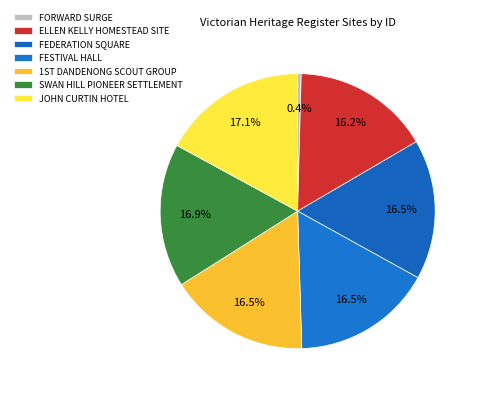

Which slice is the largest?

JOHN CURTIN HOTEL